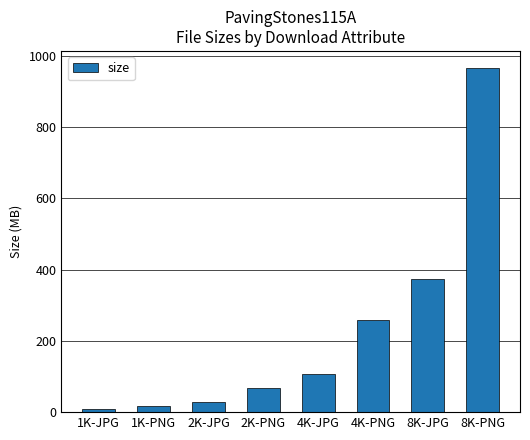

What value does the data have at 4K-PNG?

257.3